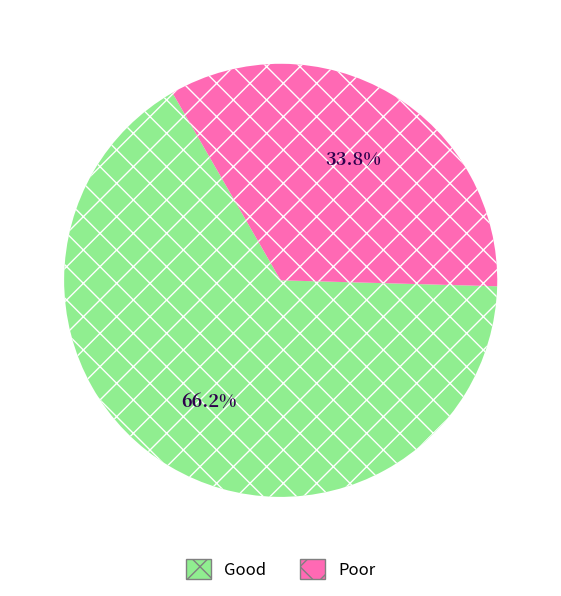

Rank the categories by value from lowest to highest.

Poor, Good